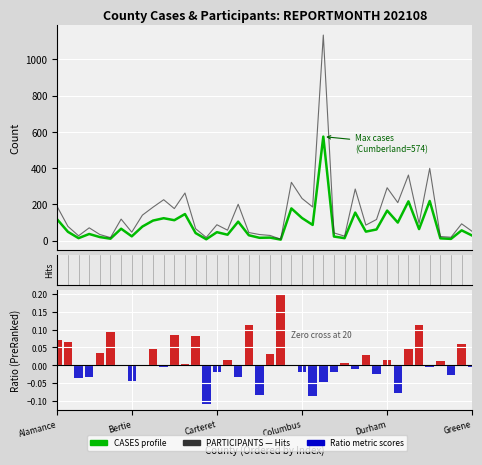

Count the number of data series in this chart.

3